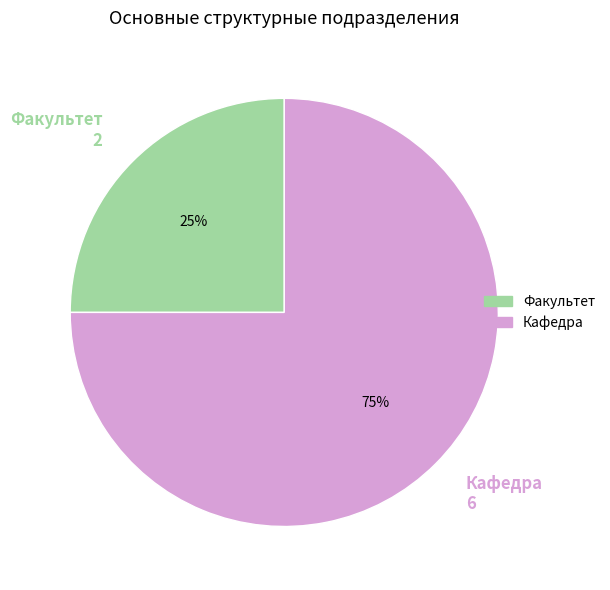

To the nearest percent, what is the difference between the Факультет and Кафедра slice percentages?

50%